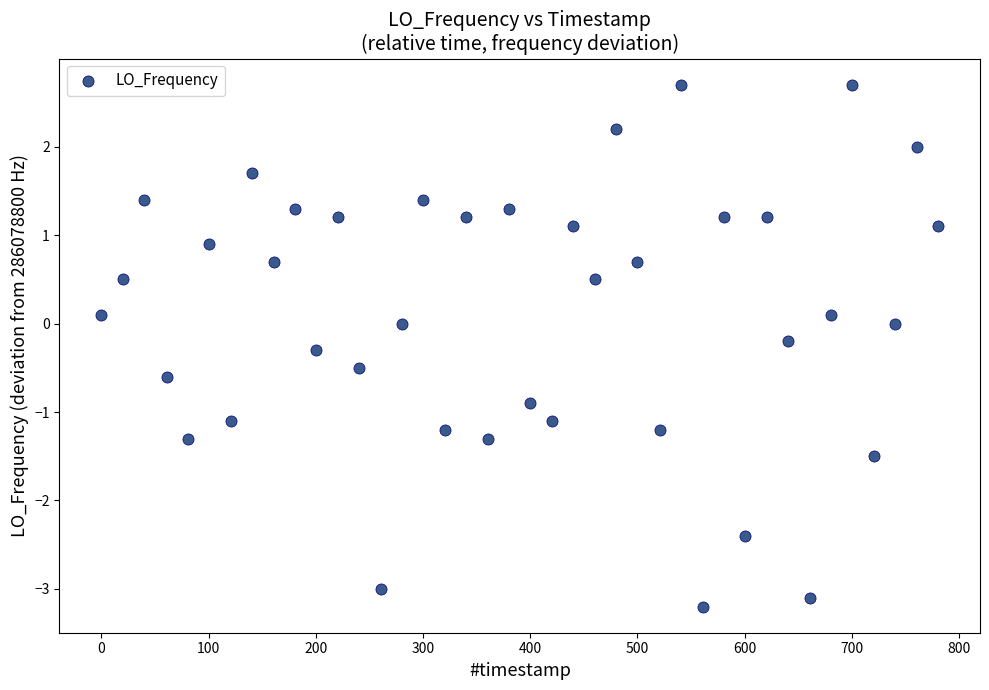

What is the range of Y values (max minus min)?

5.9